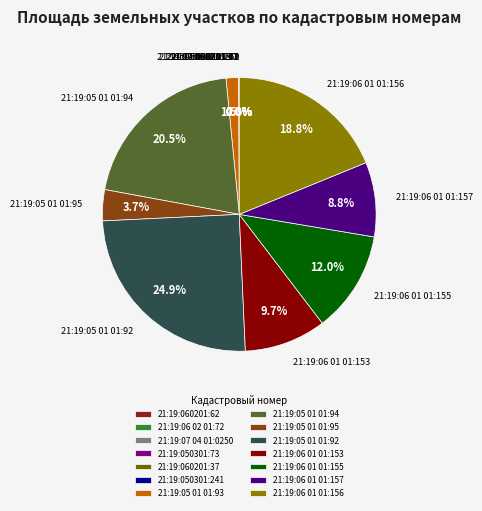

What is the largest slice in the pie chart?

21:19:05 01 01:92